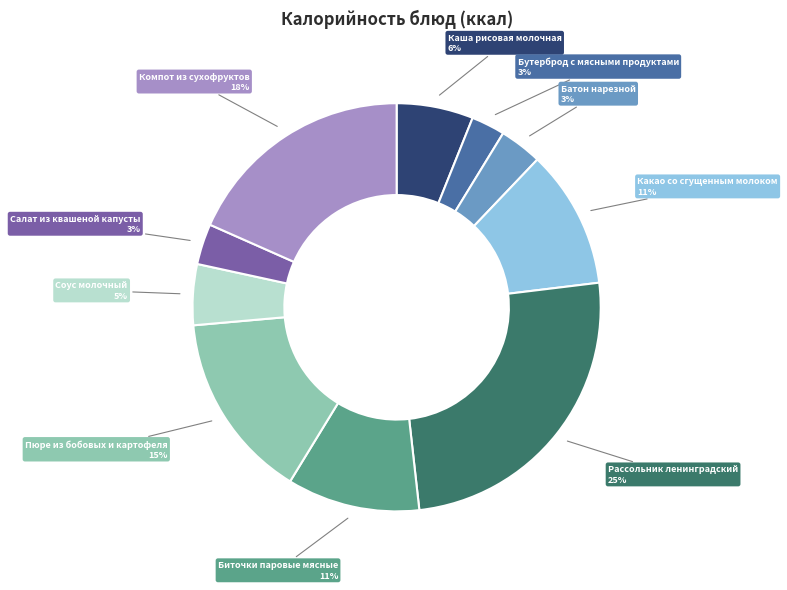

To the nearest percent, what is the average slice percentage?

10%